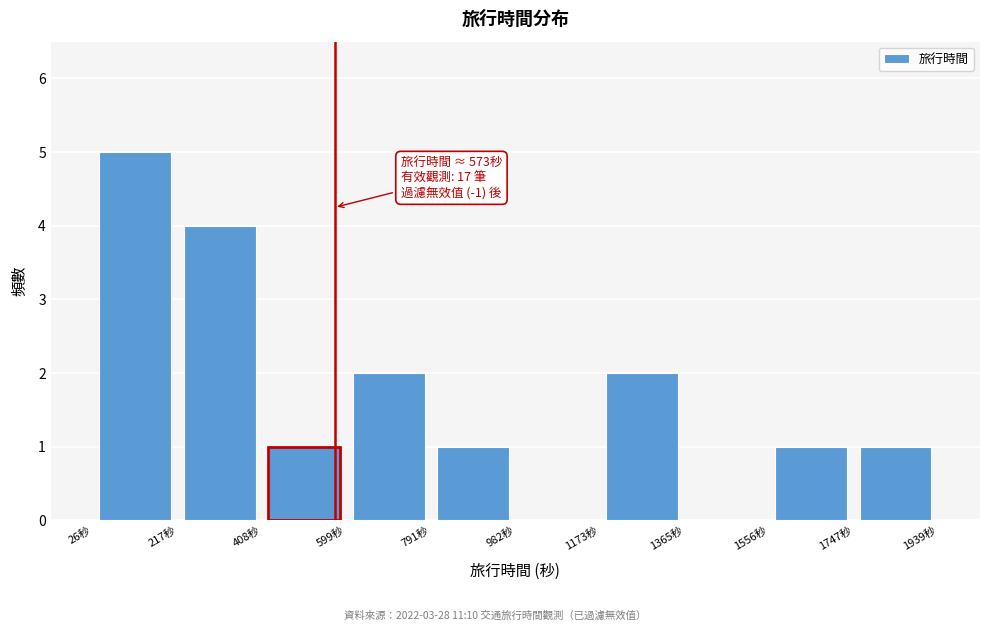

Over which range of the x-axis is the bar tallest?

20 to 220